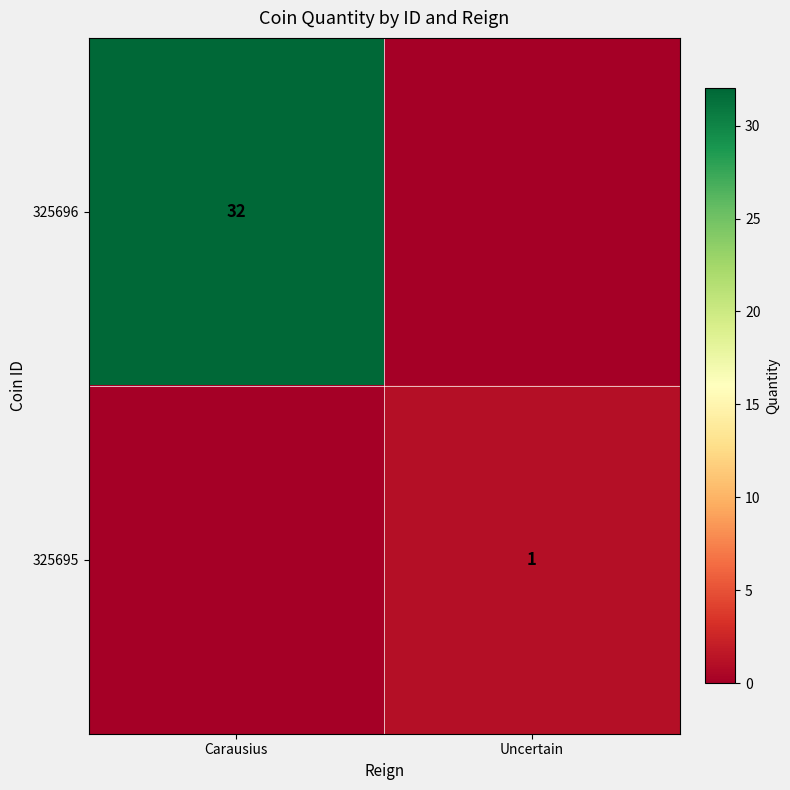

Is it true that 325696 equals 7 at Carausius?

False